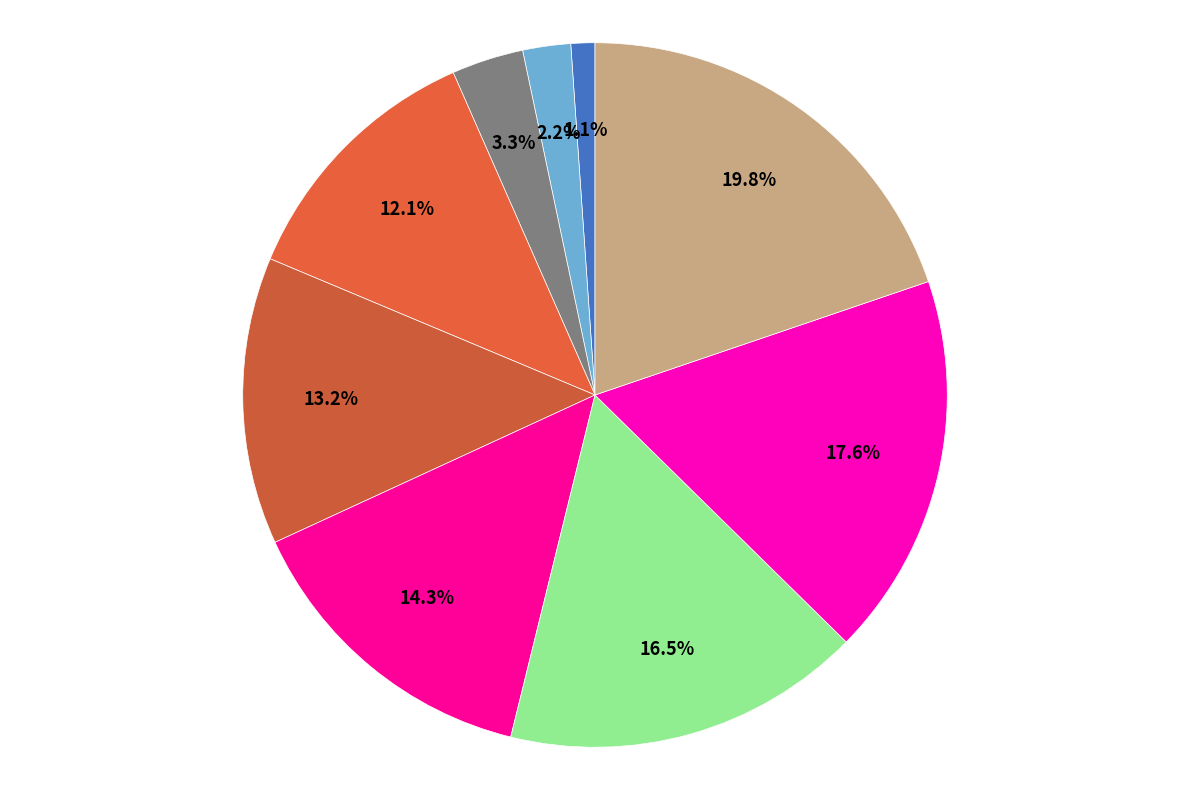

How many segments does this pie chart have?

9